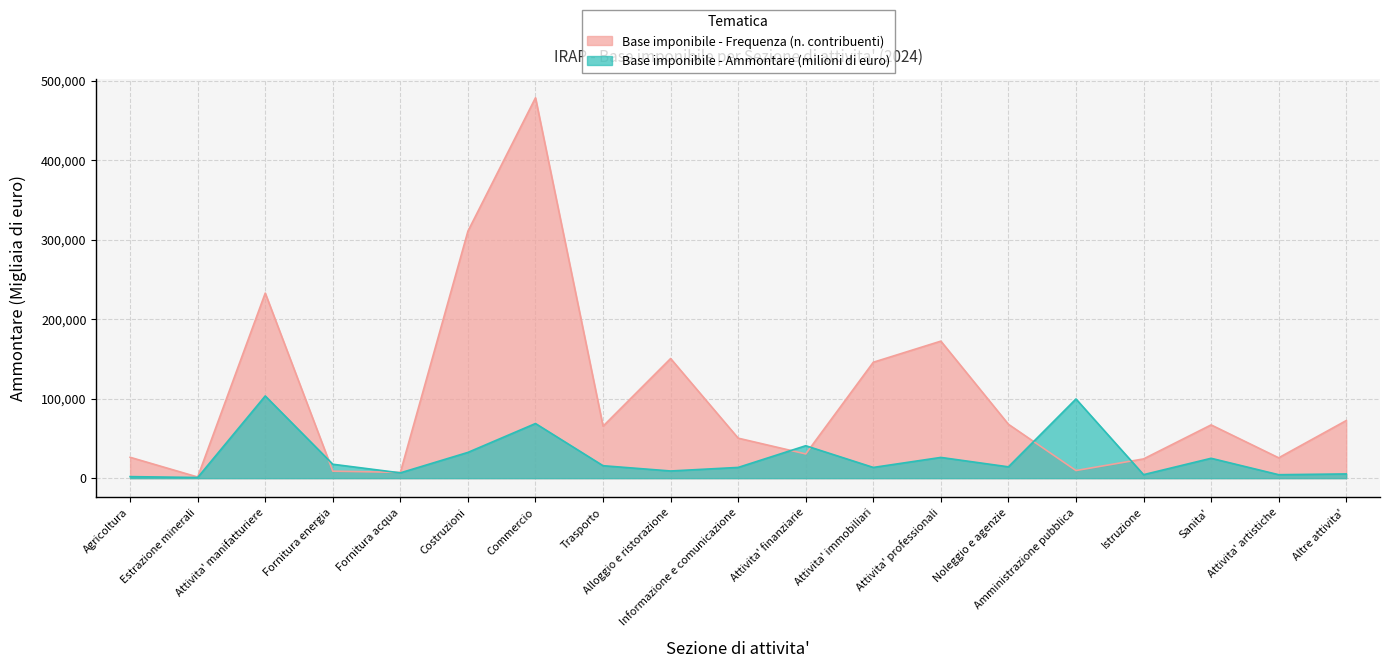

Rank the categories by Base imponibile - Frequenza value from highest to lowest.

Commercio, Costruzioni, Attivita' manifatturiere, Attivita' professionali, Alloggio e ristorazione, Attivita' immobiliari, Altre attivita', Noleggio e agenzie, Sanita', Trasporto, Informazione e comunicazione, Attivita' finanziarie, Agricoltura, Attivita' artistiche, Istruzione, Amministrazione pubblica, Fornitura energia, Fornitura acqua, Estrazione minerali